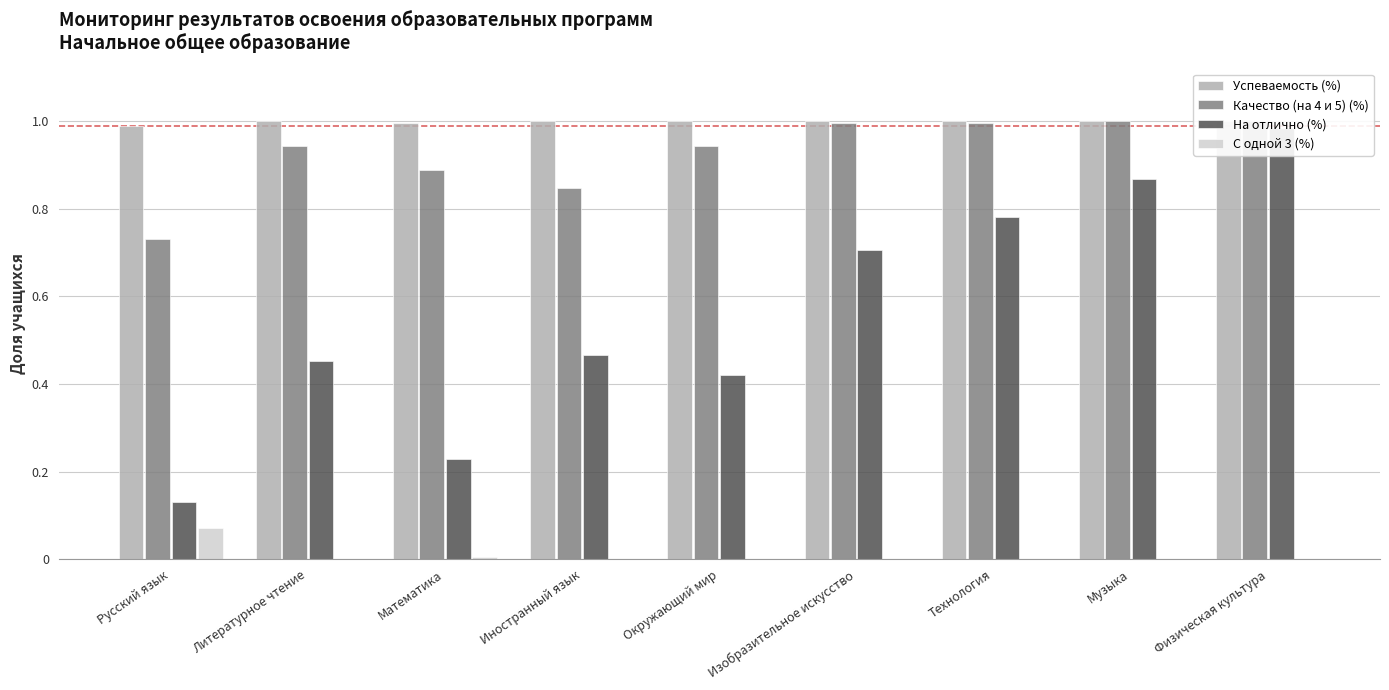

Which label corresponds to the largest value in the chart?

Литературное чтение